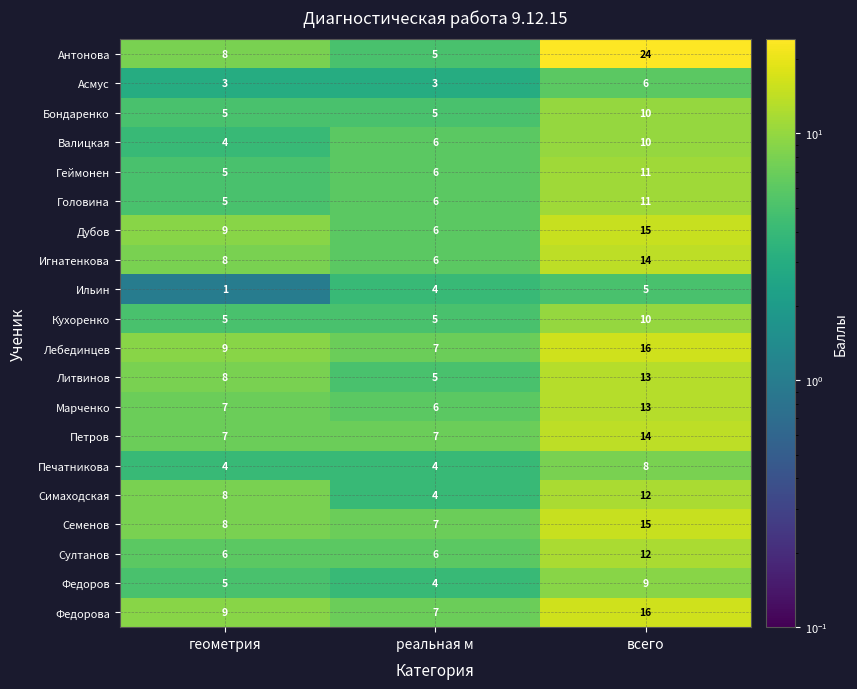

Which series has the largest total across all categories?

Антонова